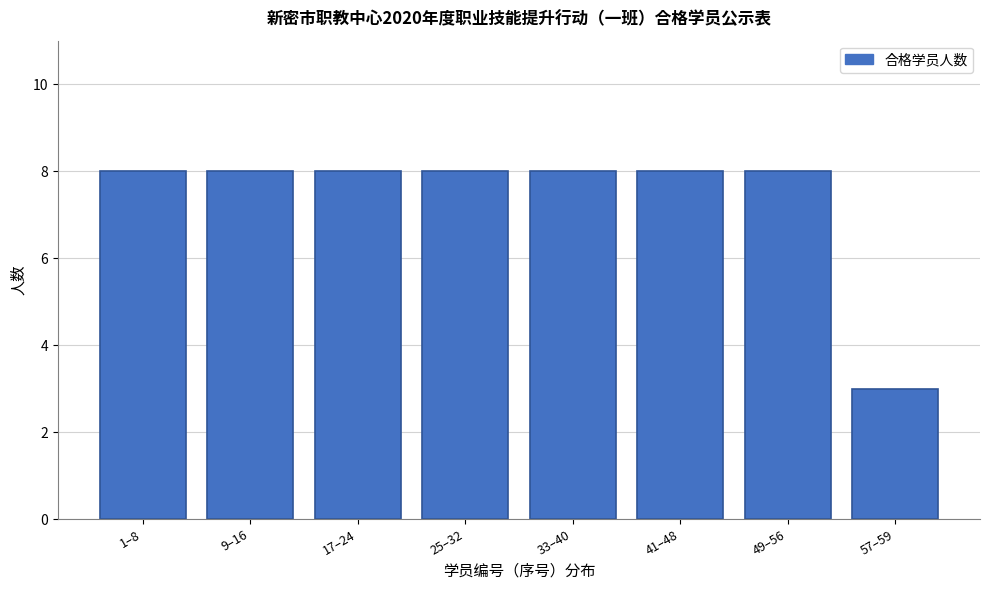

Reading left to right, what are all the values shown in this chart?

1–8=8	9–16=8	17–24=8	25–32=8	33–40=8	41–48=8	49–56=8	57–59=3